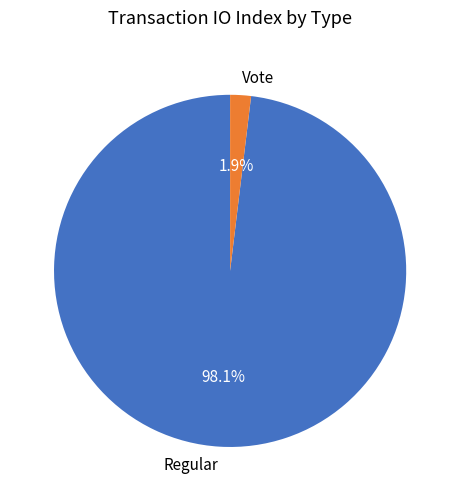

Do Regular and Vote together represent more than half of the pie?

Yes